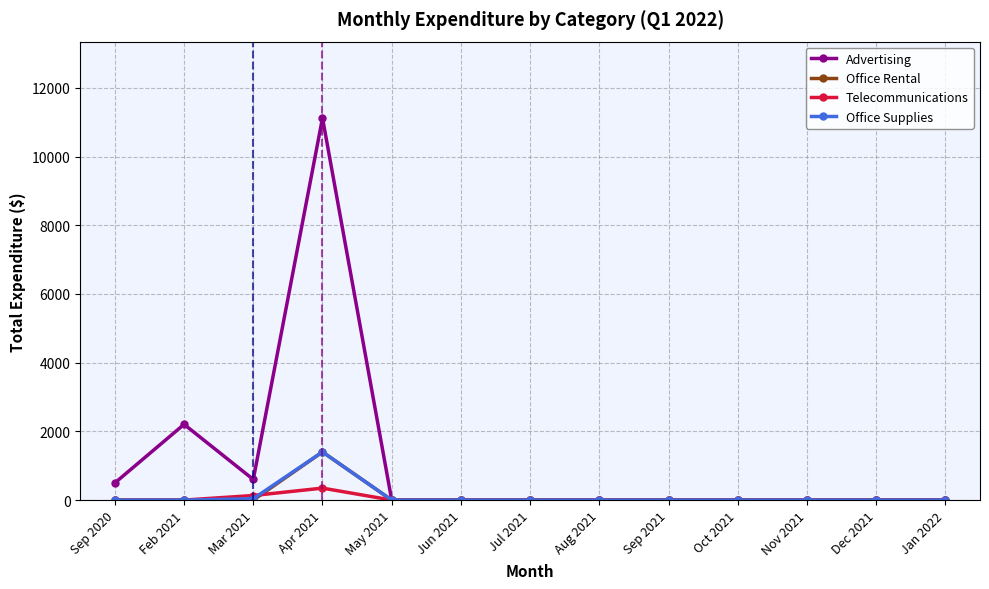

What is the maximum value shown in the chart?

11121.8